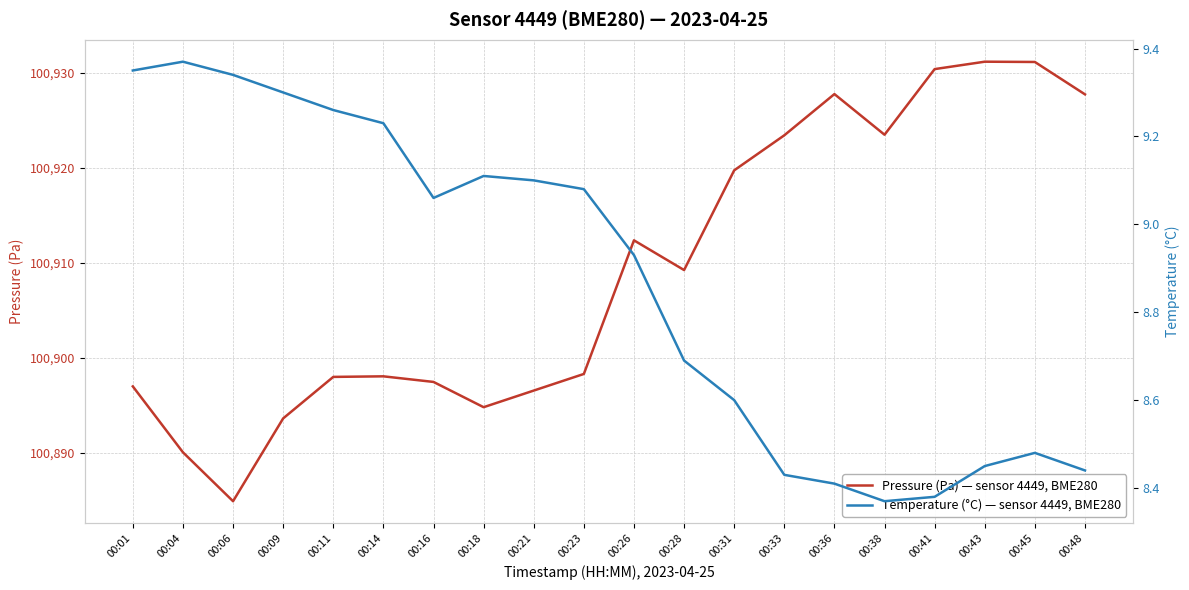

Which category has the highest value across all series?

00:43